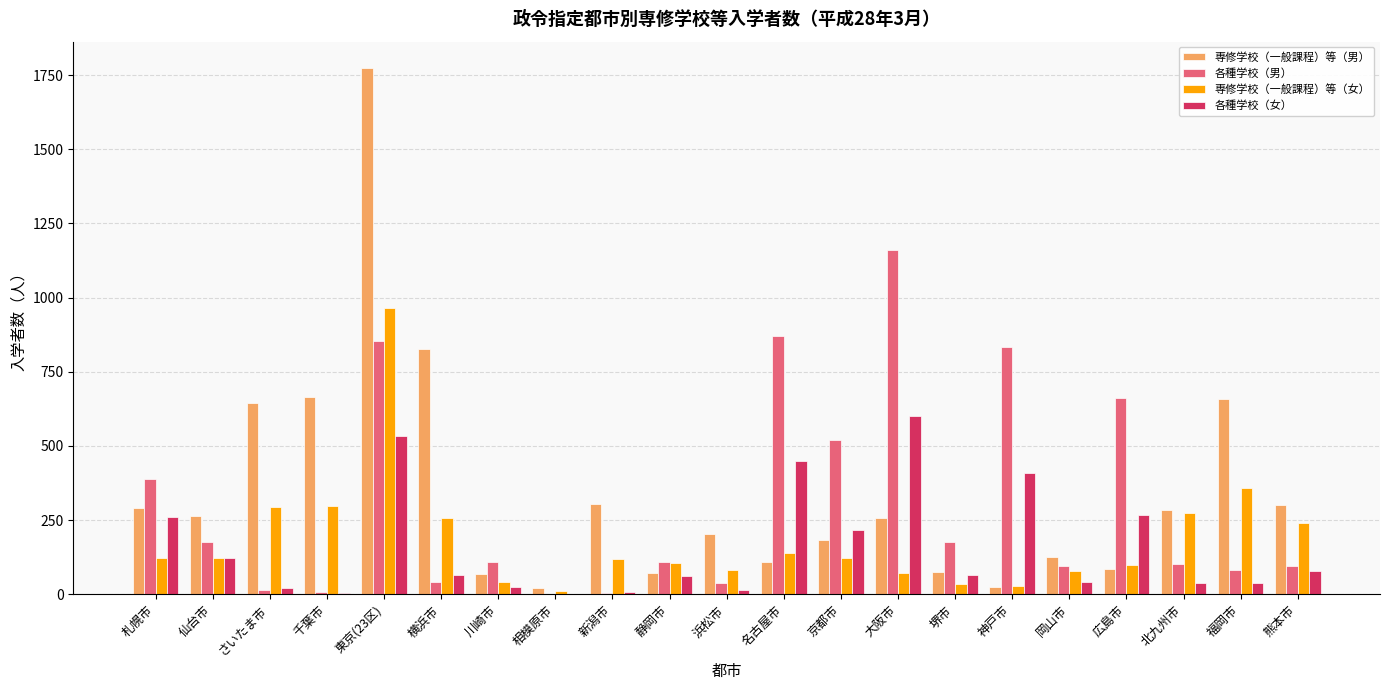

At which label does 専修学校（一般課程）等（男） reach its peak?

東京(23区)